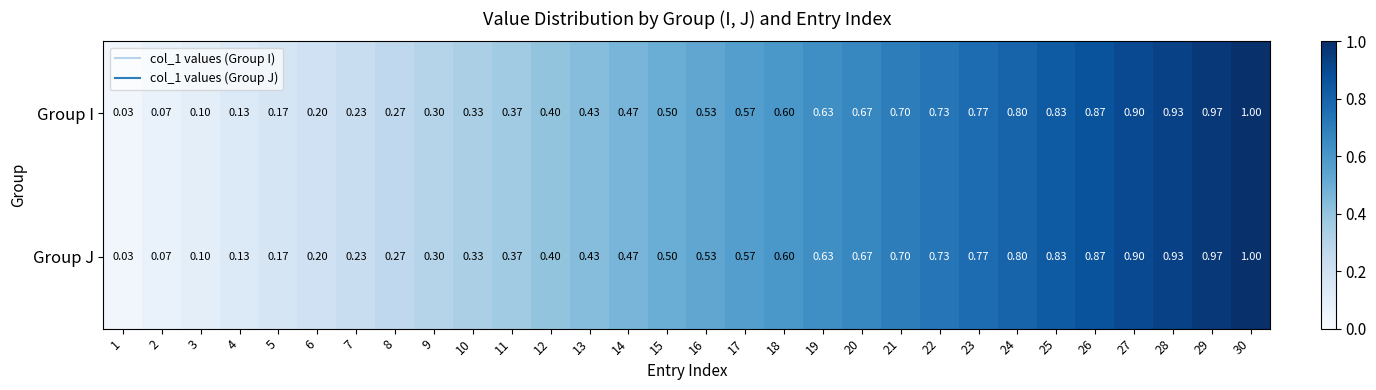

Is the value of Group J at 9 greater than the value of Group I at 22?

No